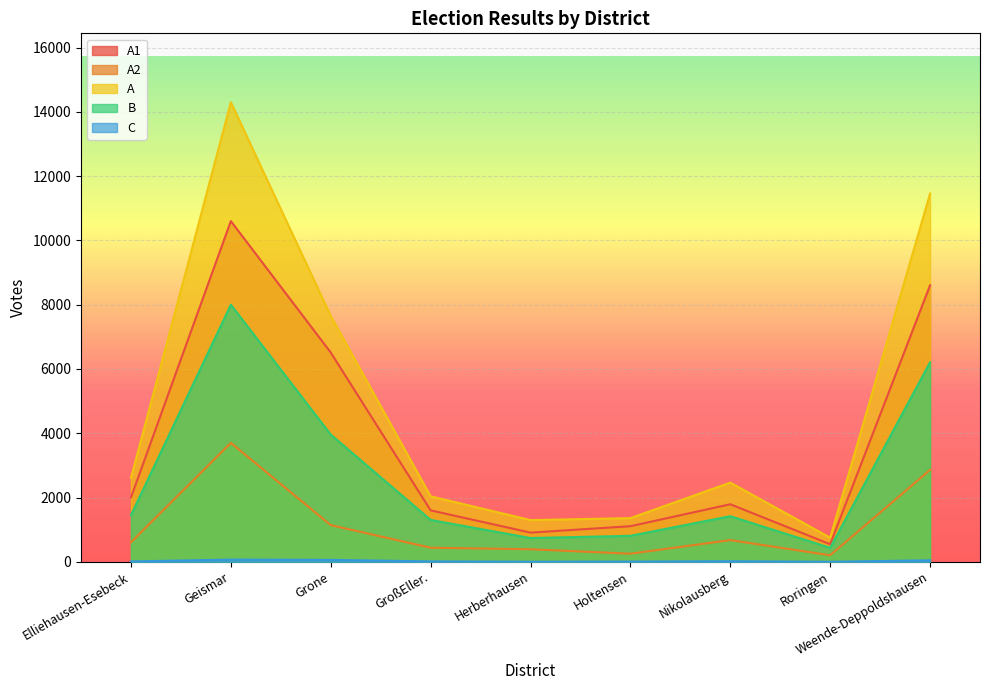

Read the C value at Geismar, to the nearest 10.

70